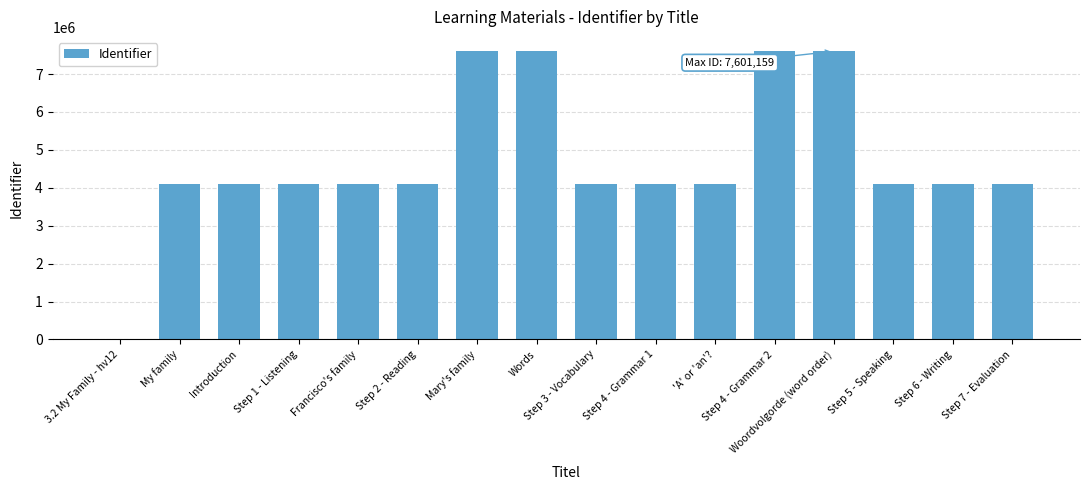

What is the change in value from Mary's family to Step 3 - Vocabulary?

-3503700